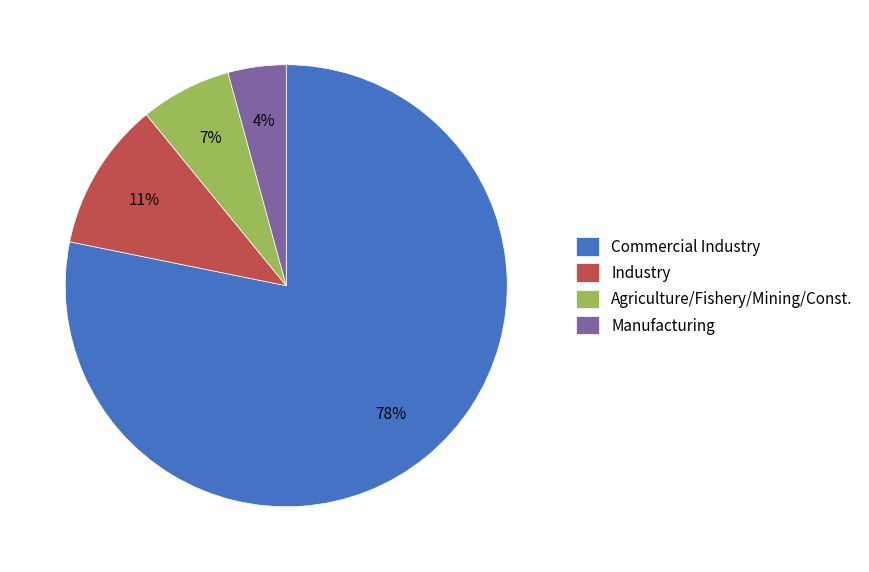

What percentage is the Industry slice, to the nearest percent?

11%